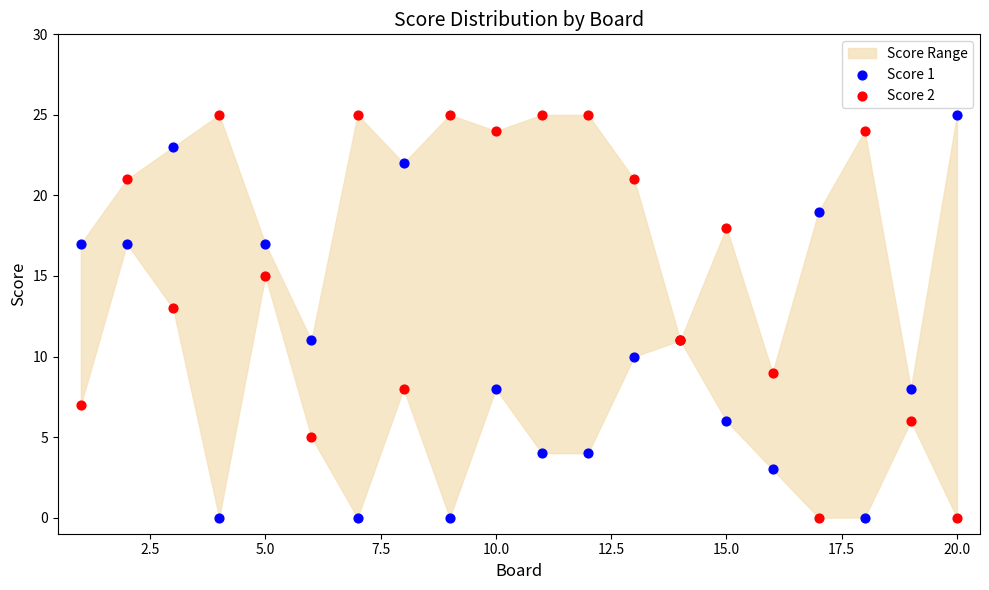

What is the X range (max minus min) for the scatter plot?

19